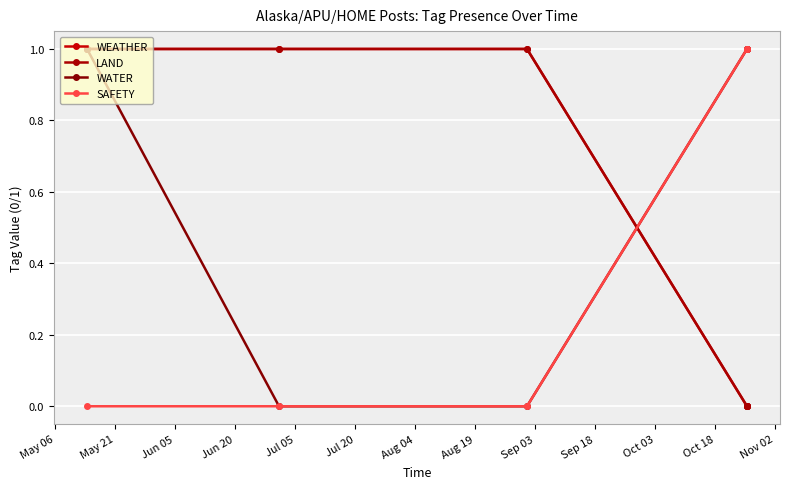

Which series ends up on top after the final intersection of WATER and WEATHER?

WEATHER